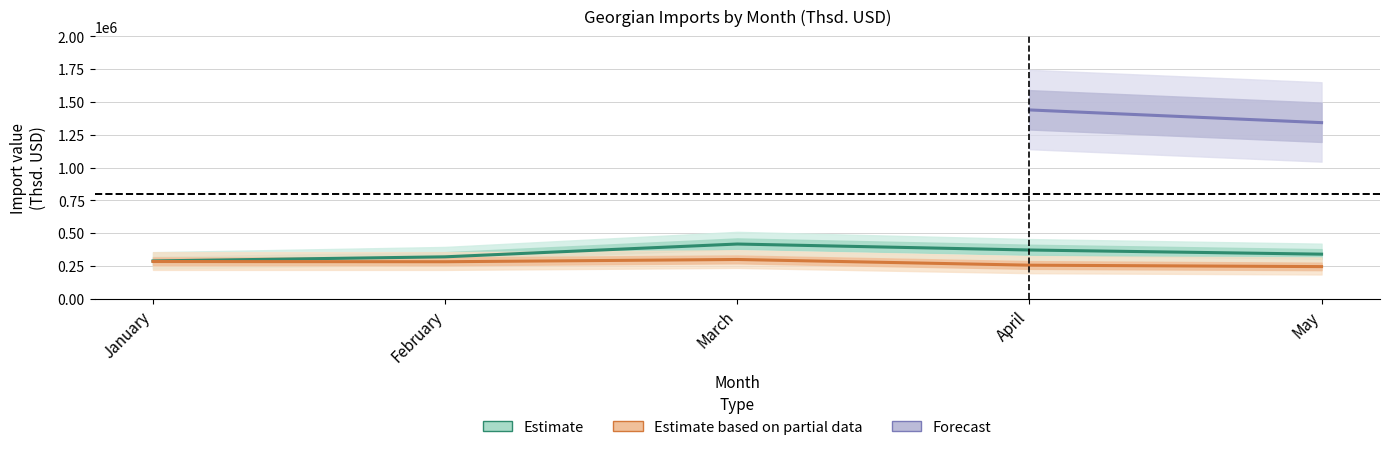

How many data points does each series have?

5